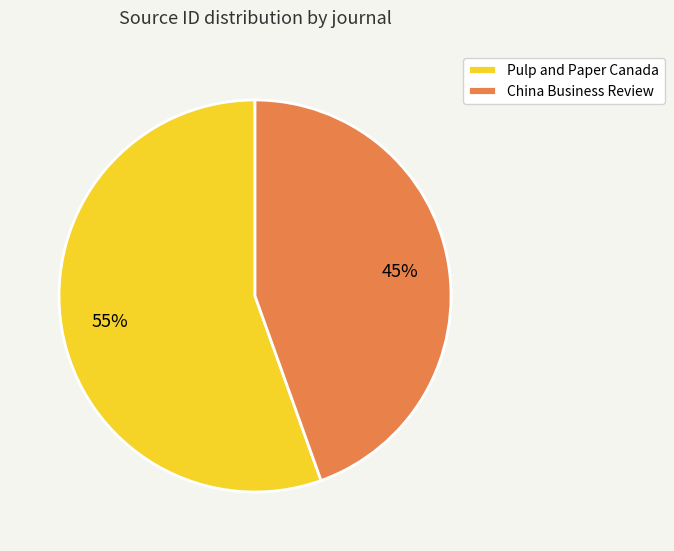

Do Pulp and Paper Canada and China Business Review together represent more than half of the pie?

Yes